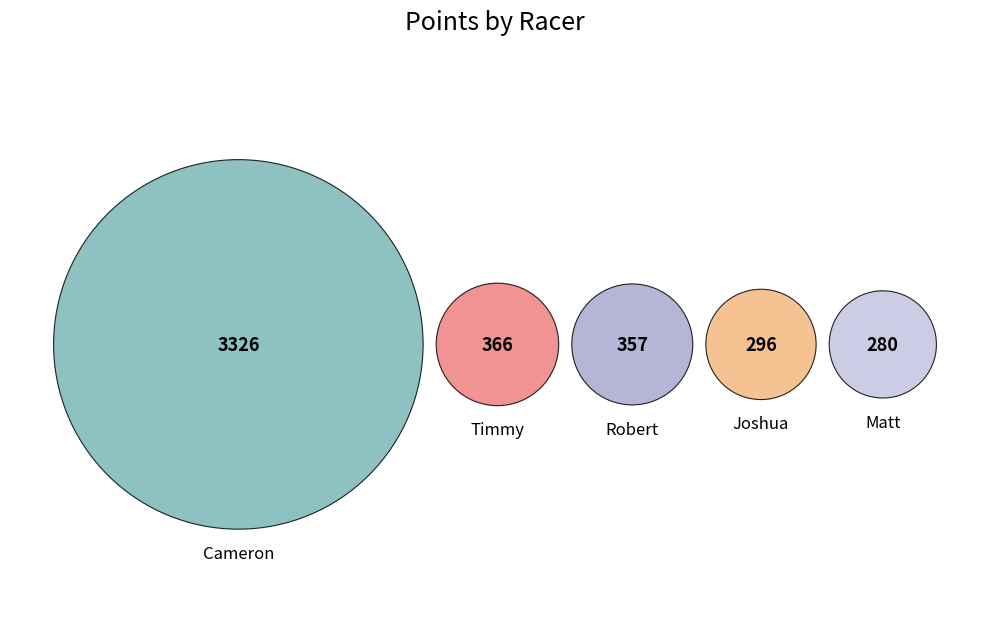

Count the number of slices in the pie.

5